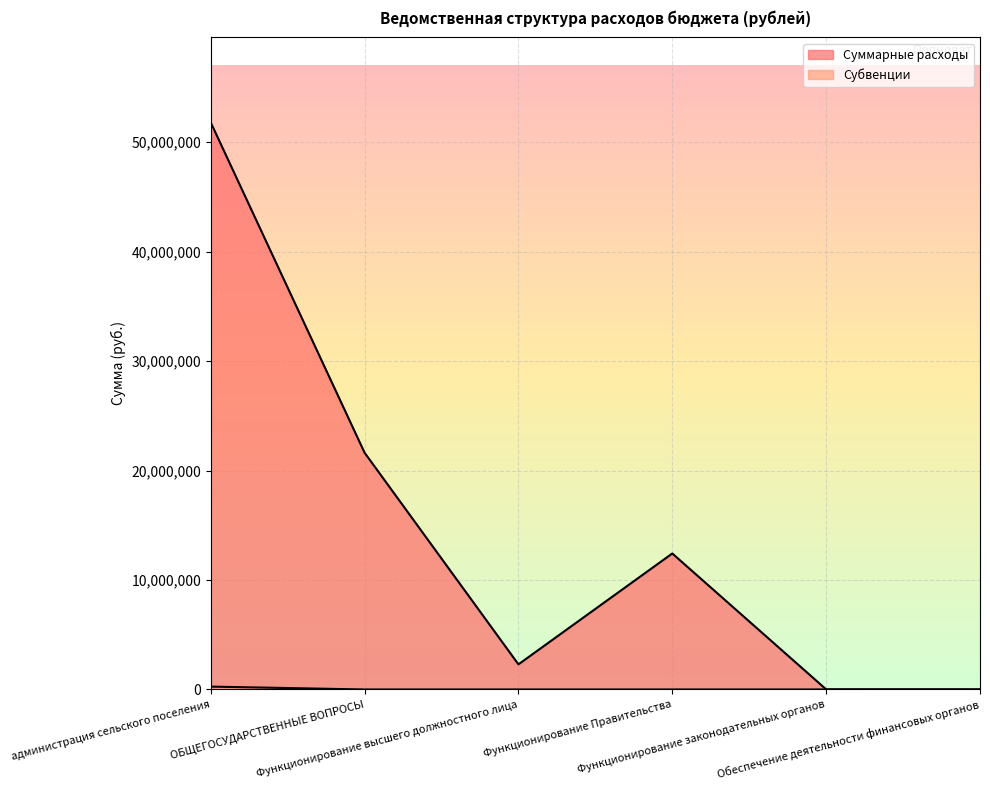

What is the difference between the highest and lowest values at Функционирование высшего должностного лица?

2293633.4